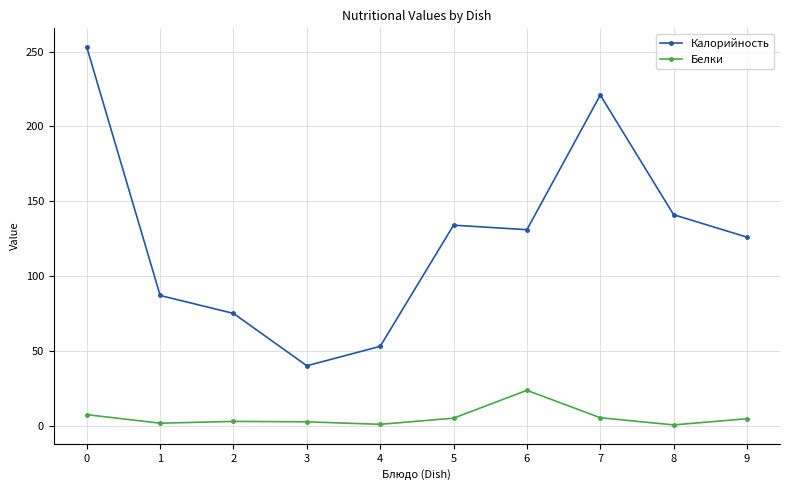

Is this an area chart (filled region under the line)?

No